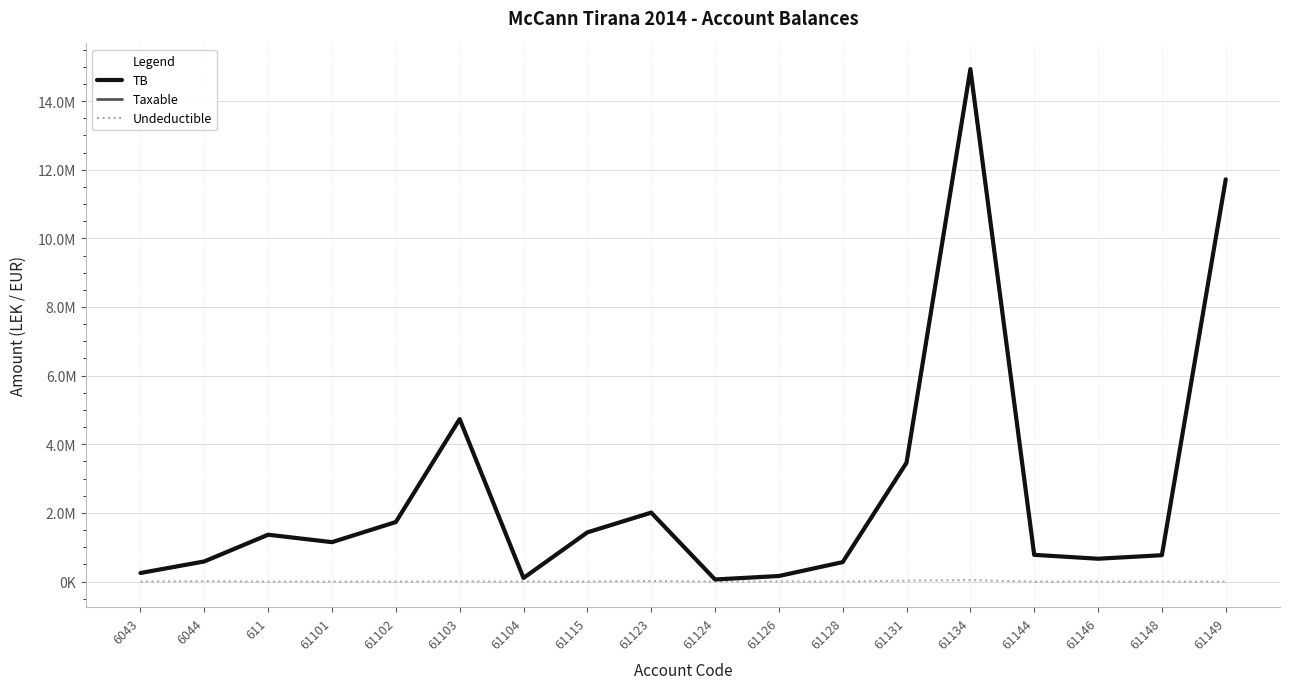

True or false: TB and Taxable intersect in this chart.

False